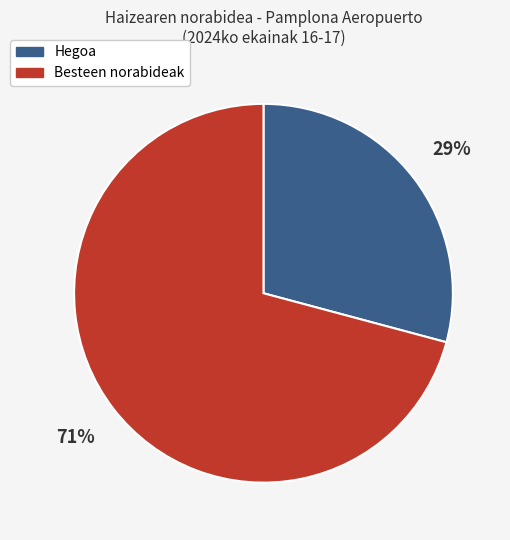

Between Besteen norabideak and Hegoa, which is larger?

Besteen norabideak